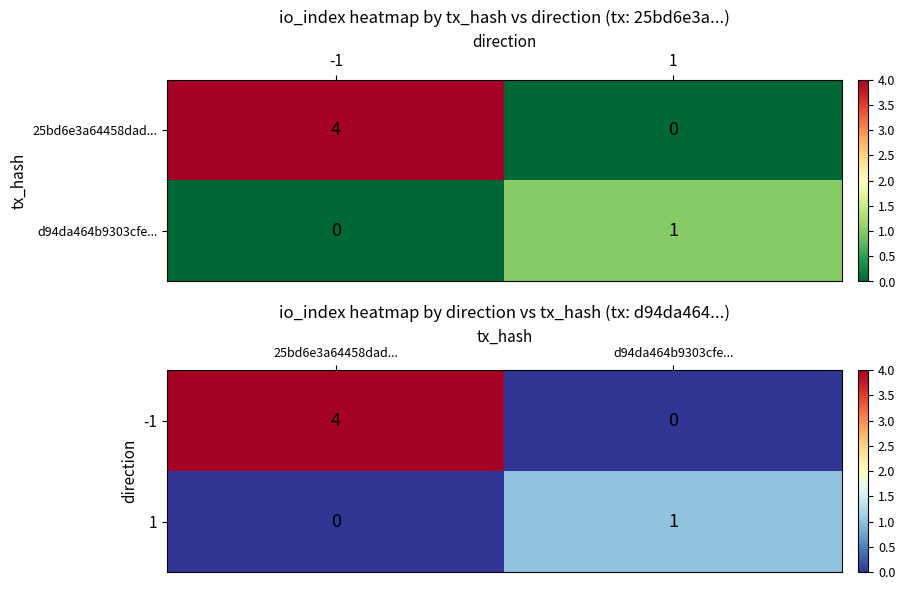

Which series has the largest total across all categories?

-1